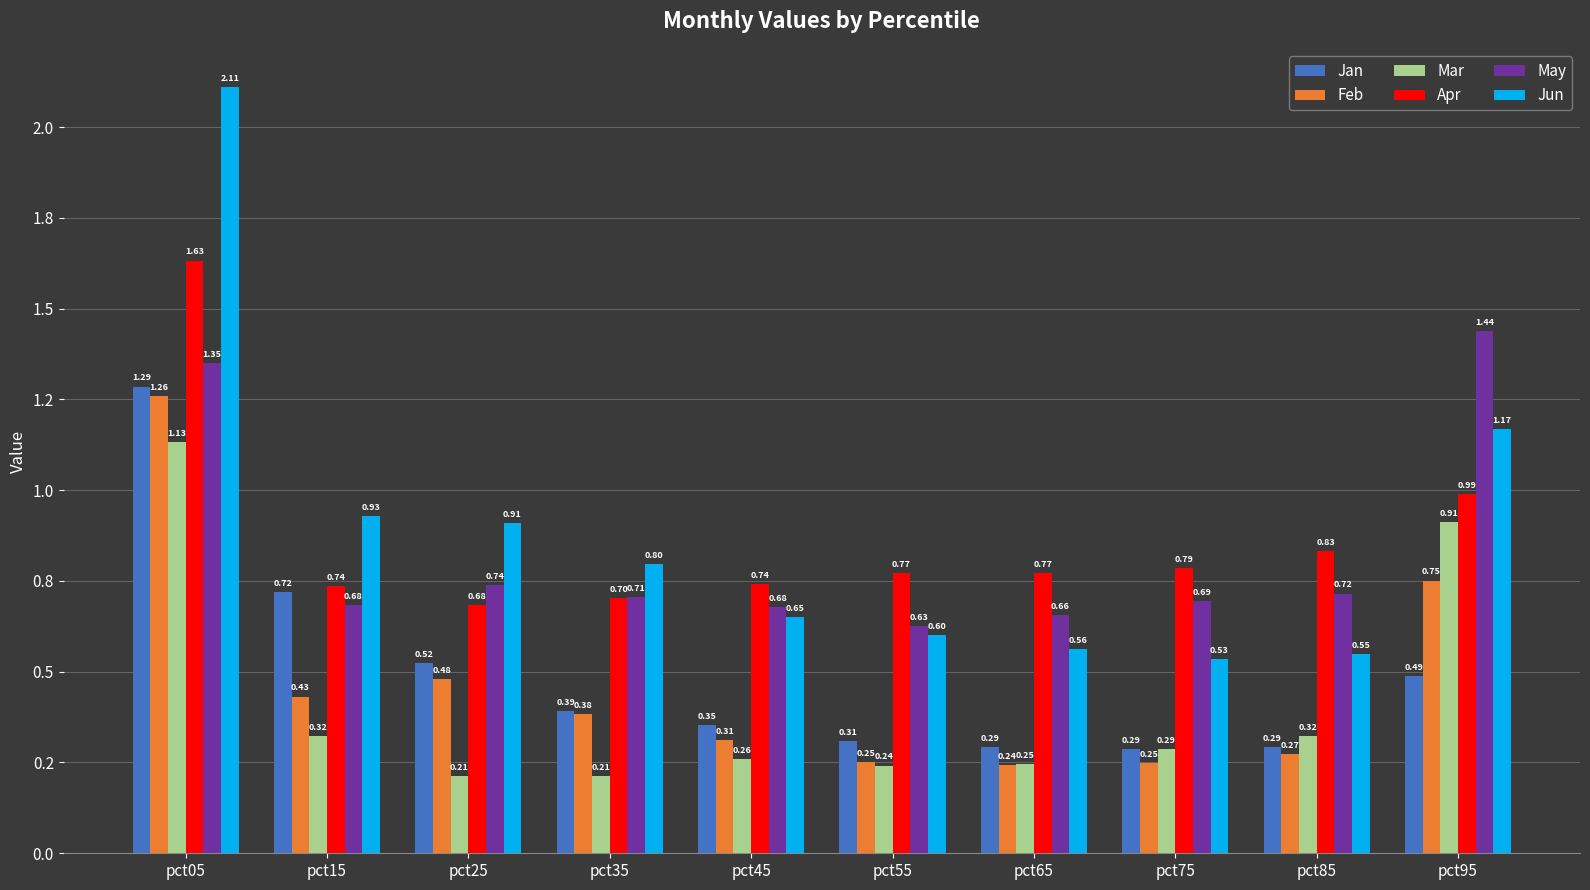

What is the difference between the highest and lowest values at pct85?

0.6